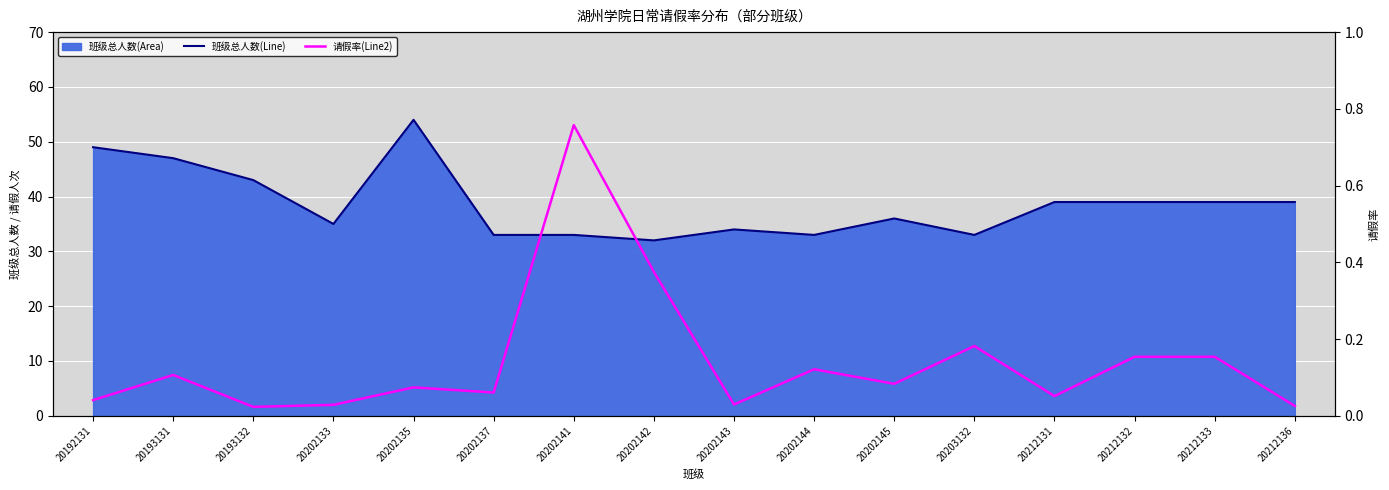

Rank the series at 20192131 from highest to lowest value.

班级总人数(Line), 请假率(Line2)